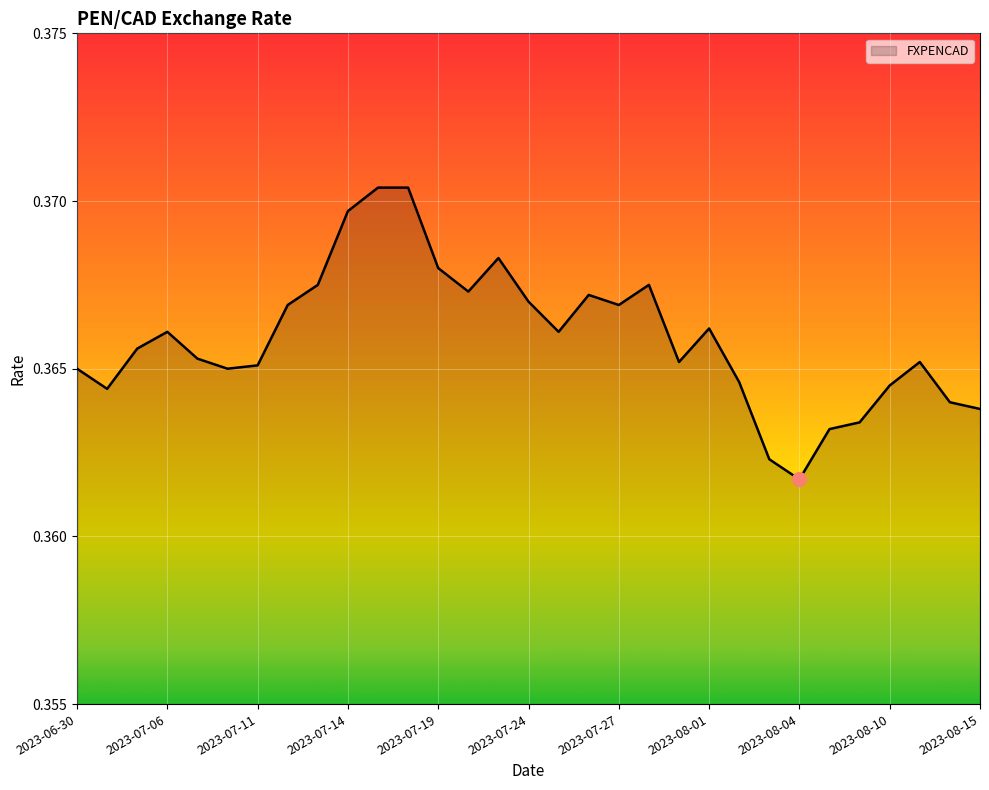

What is the sum of all values?

11.3